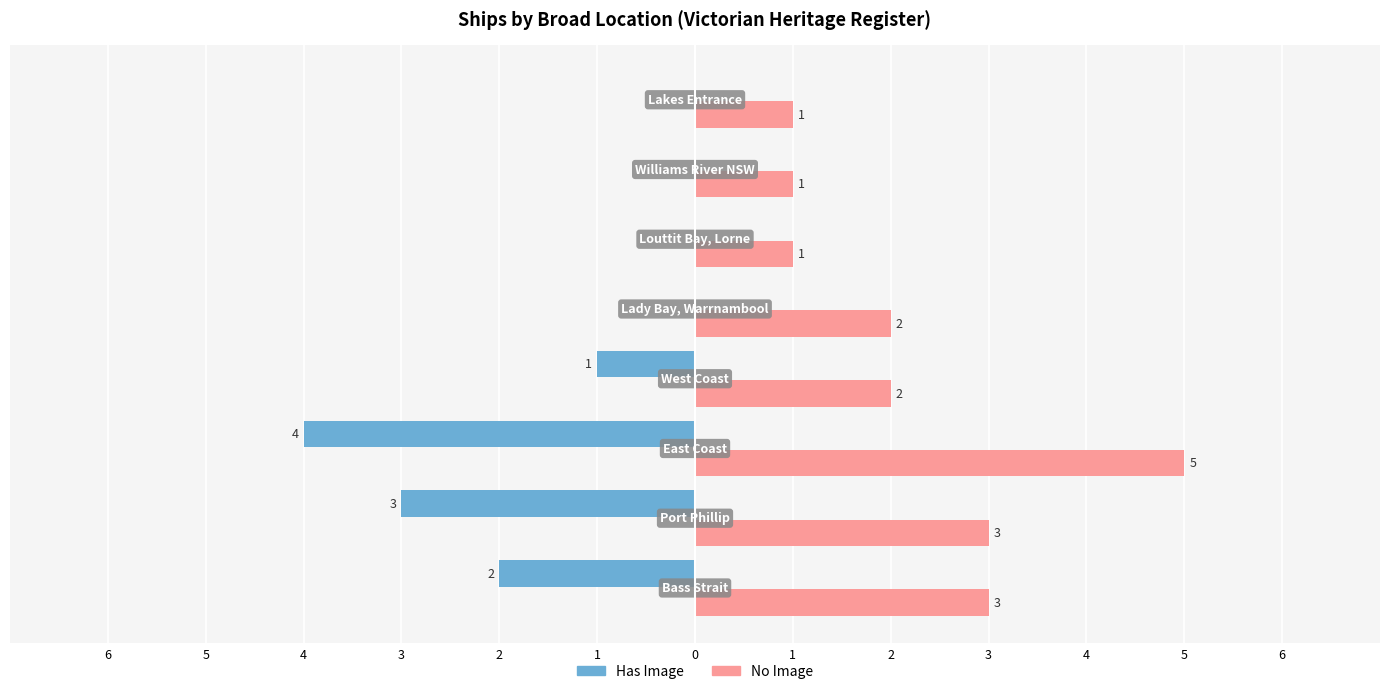

What are all the series names shown in the legend?

Has Image, No Image